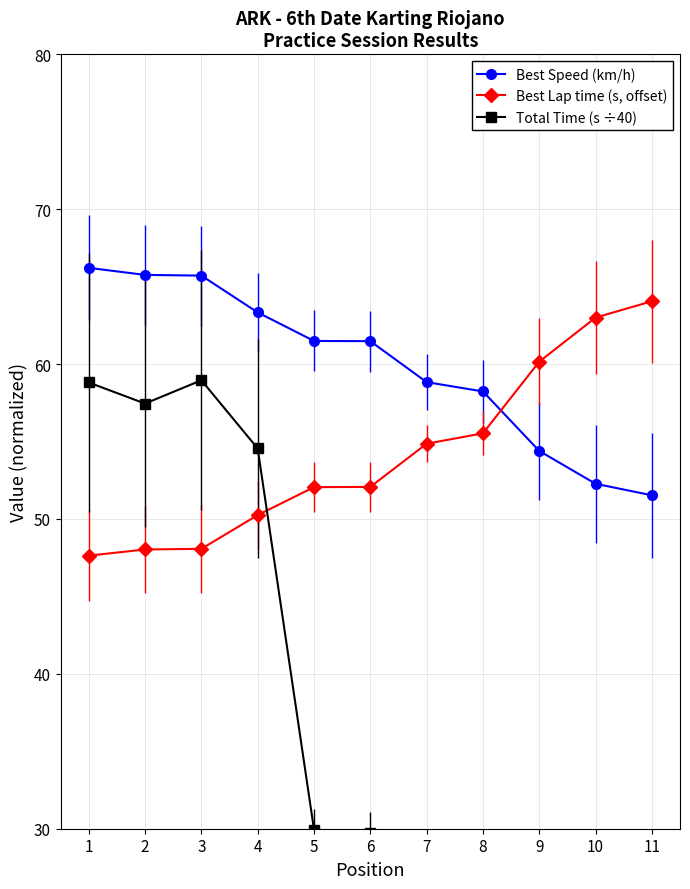

List the labels in order of Best Speed (km/h) value, largest first.

1, 2, 3, 4, 5, 6, 7, 8, 9, 10, 11